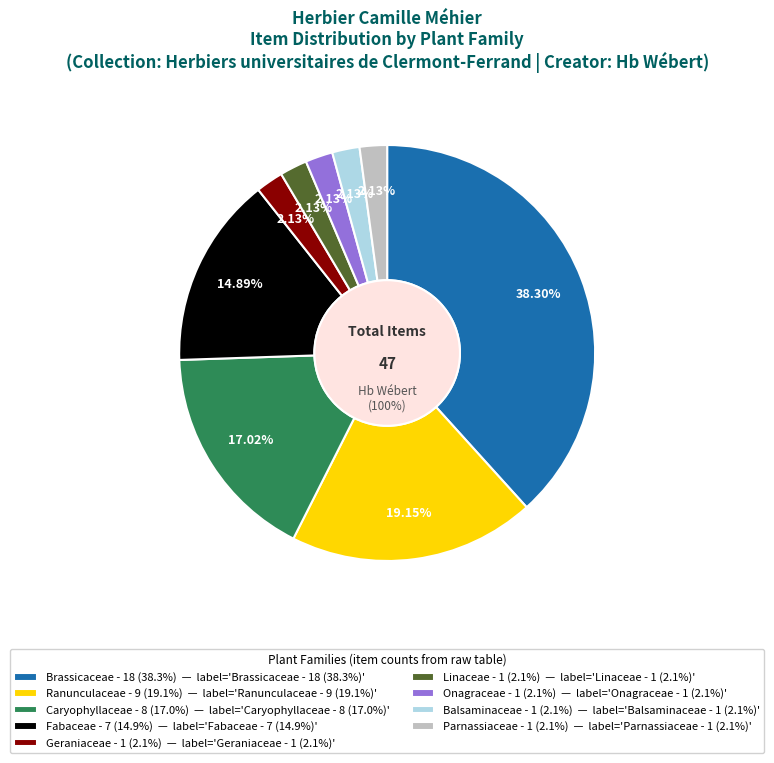

To the nearest percent, what is the combined percentage of Brassicaceae and Onagraceae?

40%